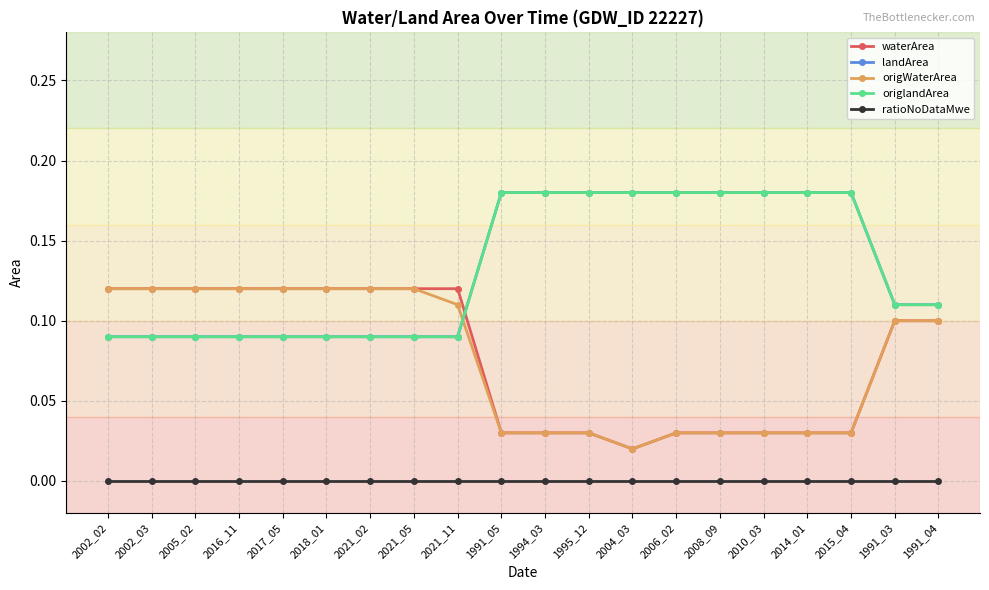

Does the chart have visible grid lines?

Yes